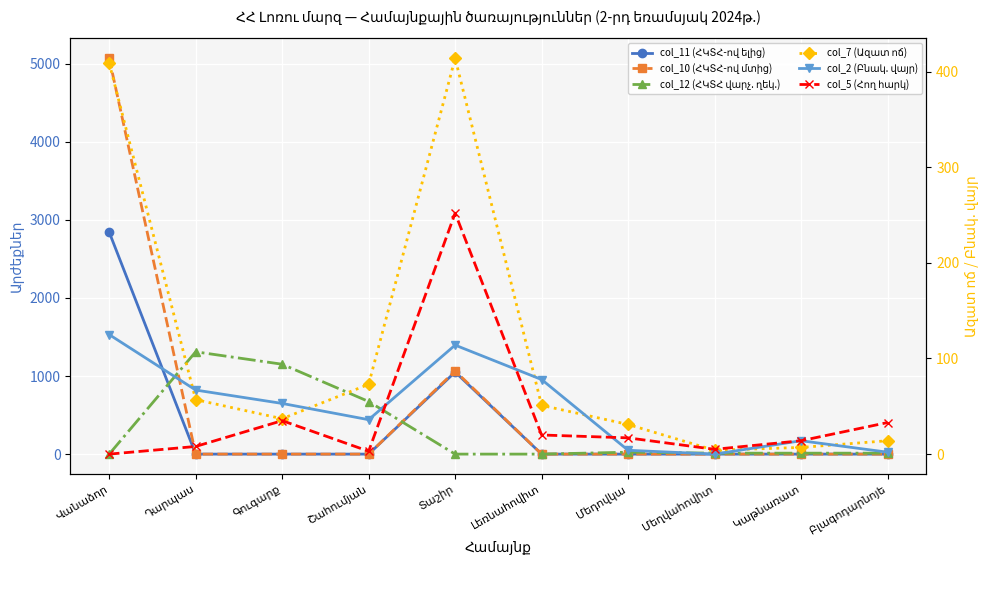

True or false: col_11 (ՀԿՏՀ-ով ելից) and col_12 (ՀԿՏՀ վարչ. ղեկ.) intersect in this chart.

True